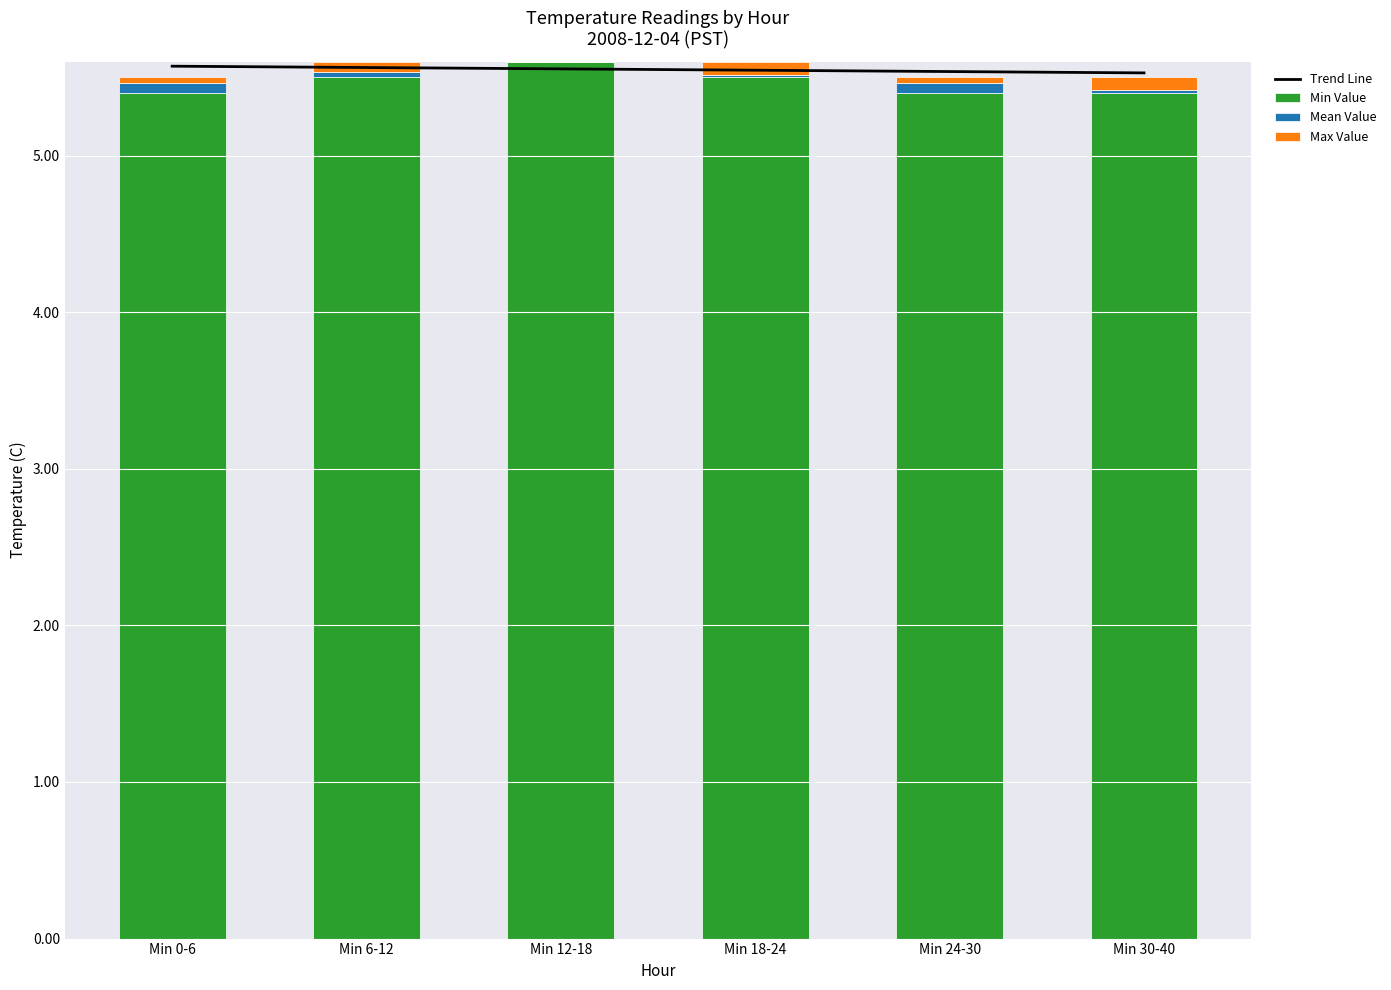

At which label does Min Value reach its minimum?

Min 0-6